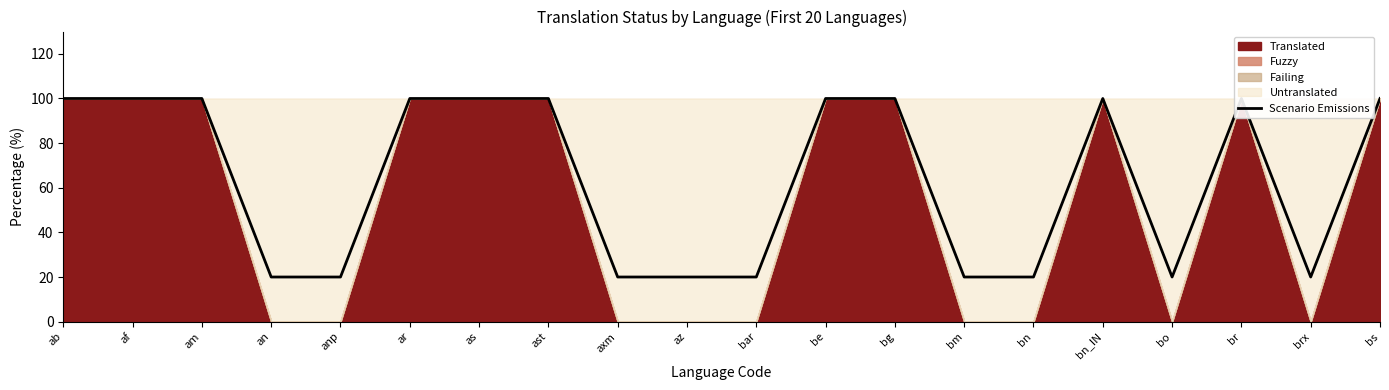

What is the difference between the maximum and minimum values?

80